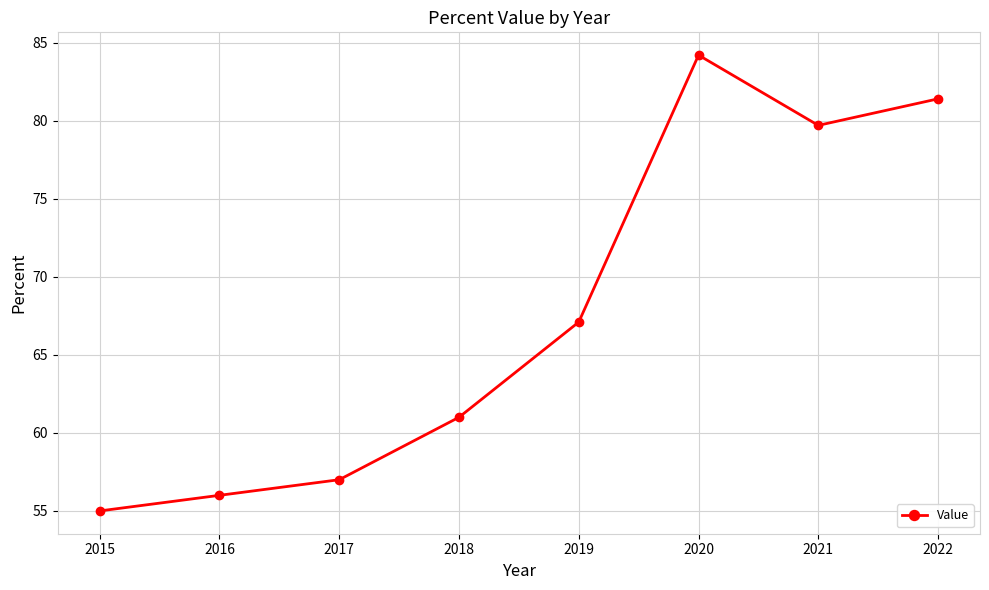

List the labels in order of value, largest first.

2020, 2022, 2021, 2019, 2018, 2017, 2016, 2015